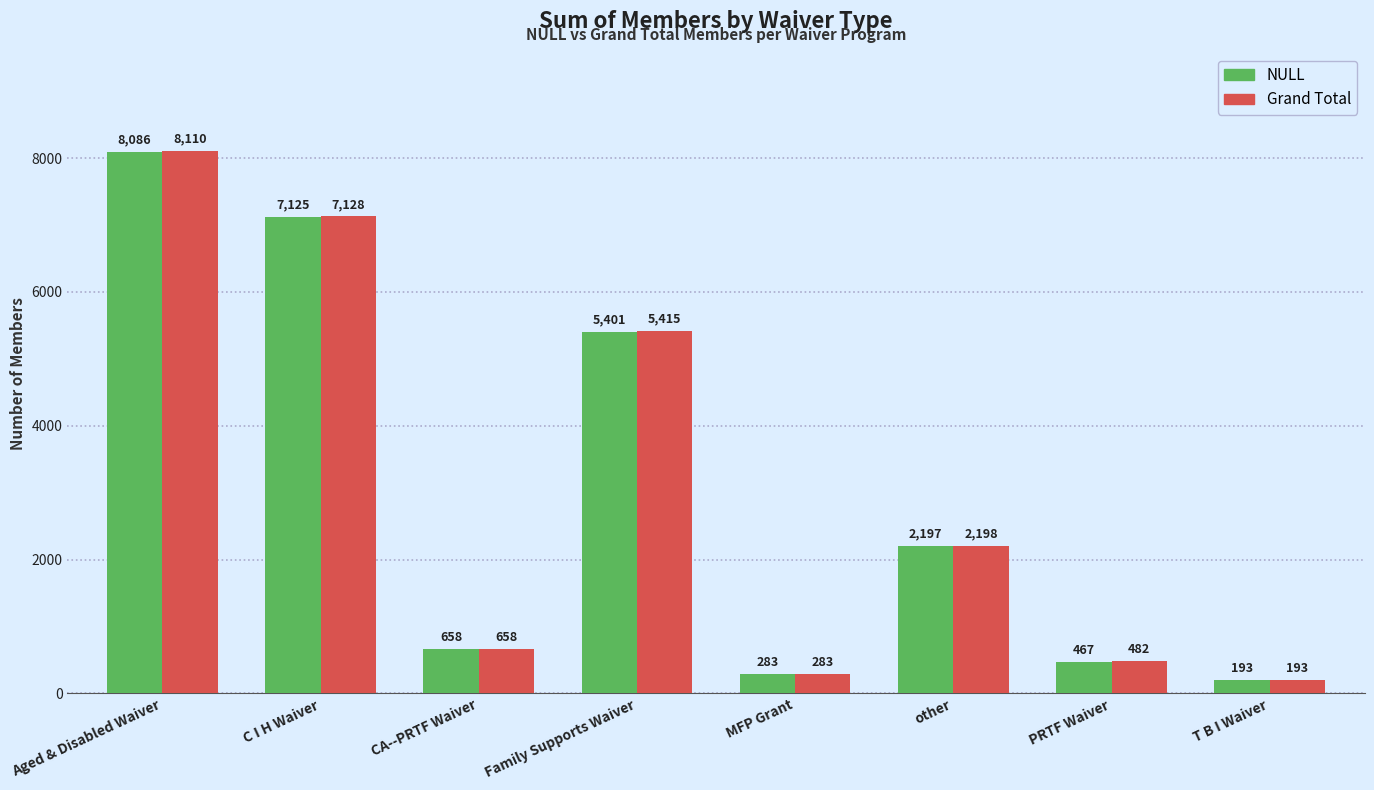

Reading left to right, list all the values displayed in this chart.

NULL: Aged & Disabled Waiver=8086	C I H Waiver=7125	CA--PRTF Waiver=658	Family Supports Waiver=5401	MFP Grant=283	other=2197	PRTF Waiver=467	T B I Waiver=193
Grand Total: Aged & Disabled Waiver=8110	C I H Waiver=7128	CA--PRTF Waiver=658	Family Supports Waiver=5415	MFP Grant=283	other=2198	PRTF Waiver=482	T B I Waiver=193